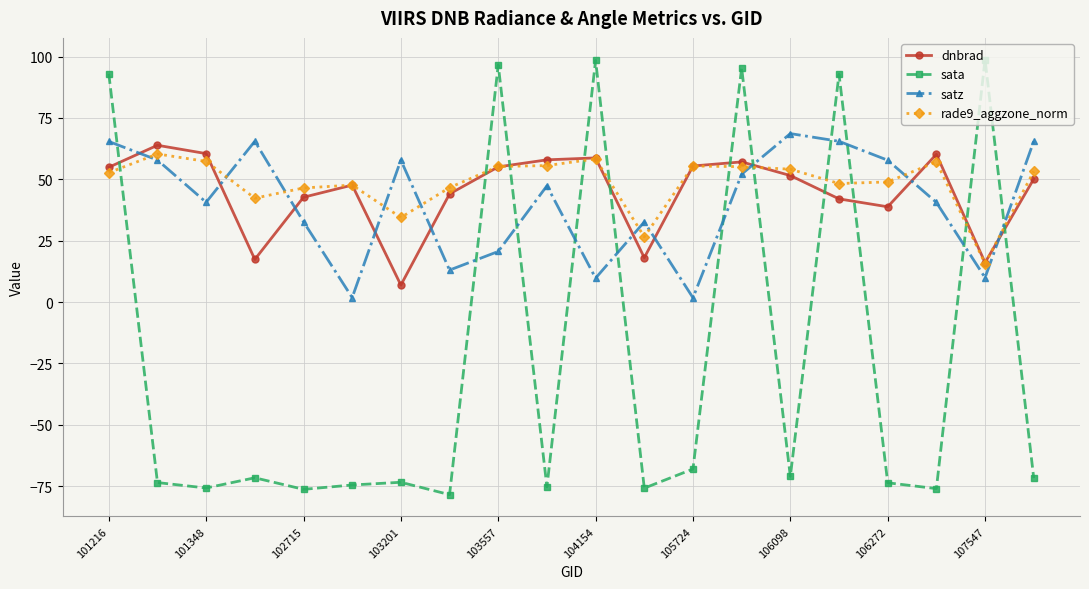

Which series has the largest range (max minus min)?

sata